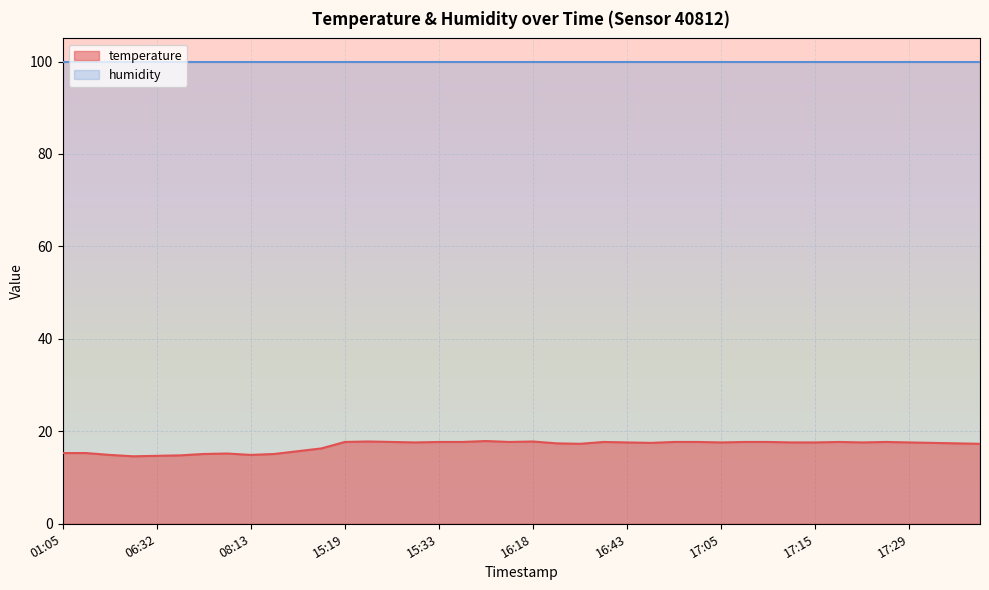

Rank the categories by value from highest to lowest.

16:08, 15:25, 16:18, 15:19, 15:28, 15:33, 15:55, 16:14, 16:34, 16:56, 16:59, 17:07, 17:10, 17:18, 17:23, 15:31, 16:43, 17:05, 17:13, 17:15, 17:21, 17:29, 16:46, 17:31, 16:21, 17:34, 16:24, 17:37, 11:06, 09:49, 01:05, 01:13, 07:26, 07:08, 09:24, 03:39, 08:13, 06:39, 06:32, 06:18